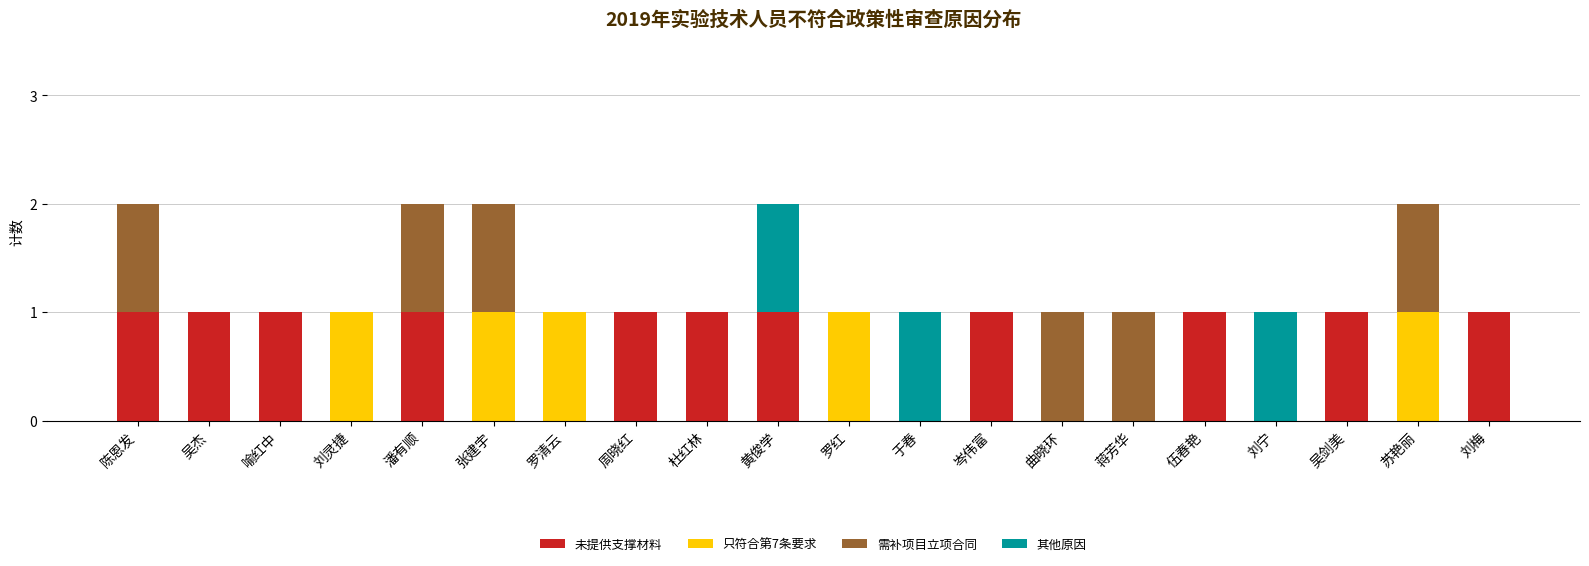

The value of 未提供支撑材料 at 曲晓环 is 0. True or false?

True